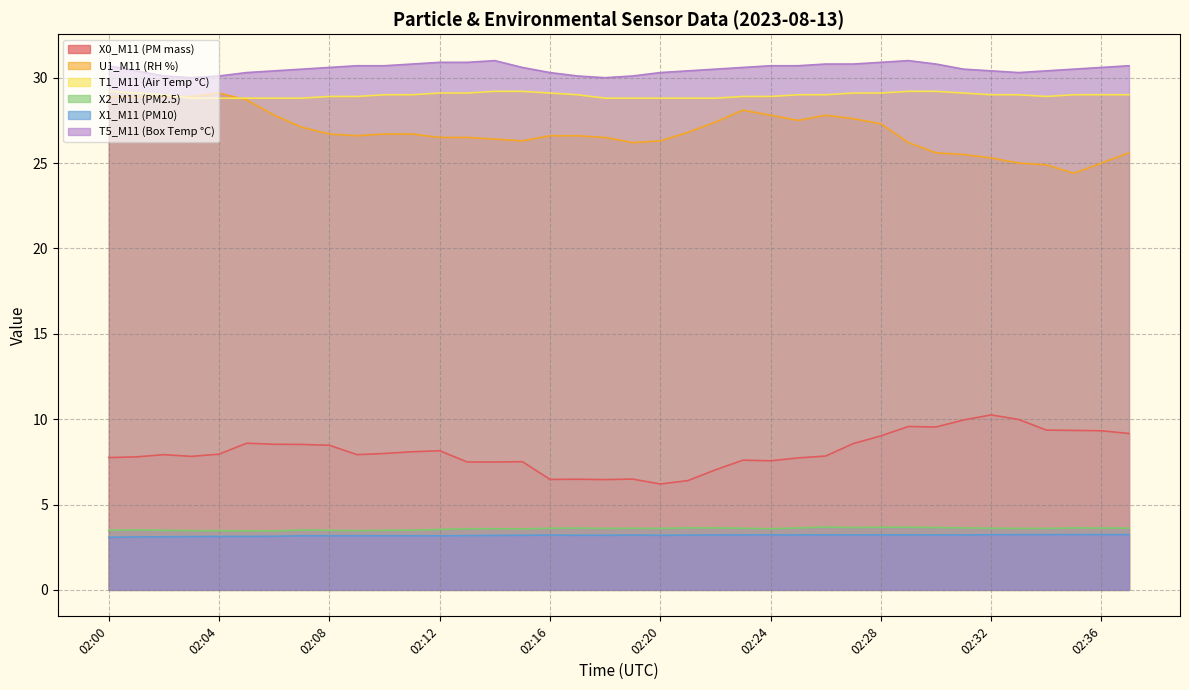

True or false: X1_M11 (PM10) and U1_M11 (RH %) intersect in this chart.

False